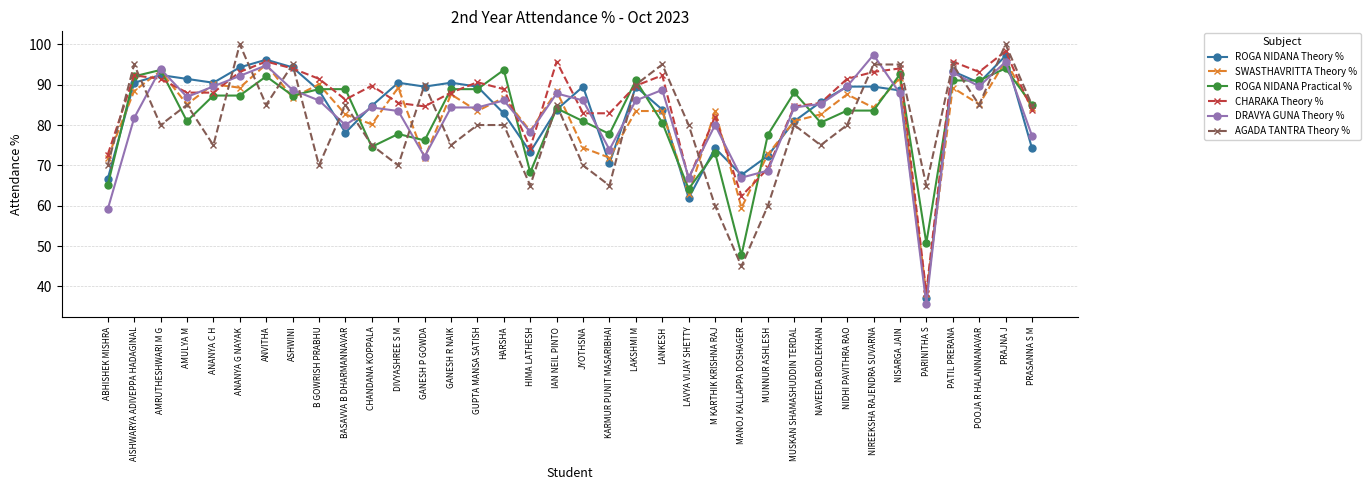

What is the label of the 26th point from the right?

CHANDANA KOPPALA